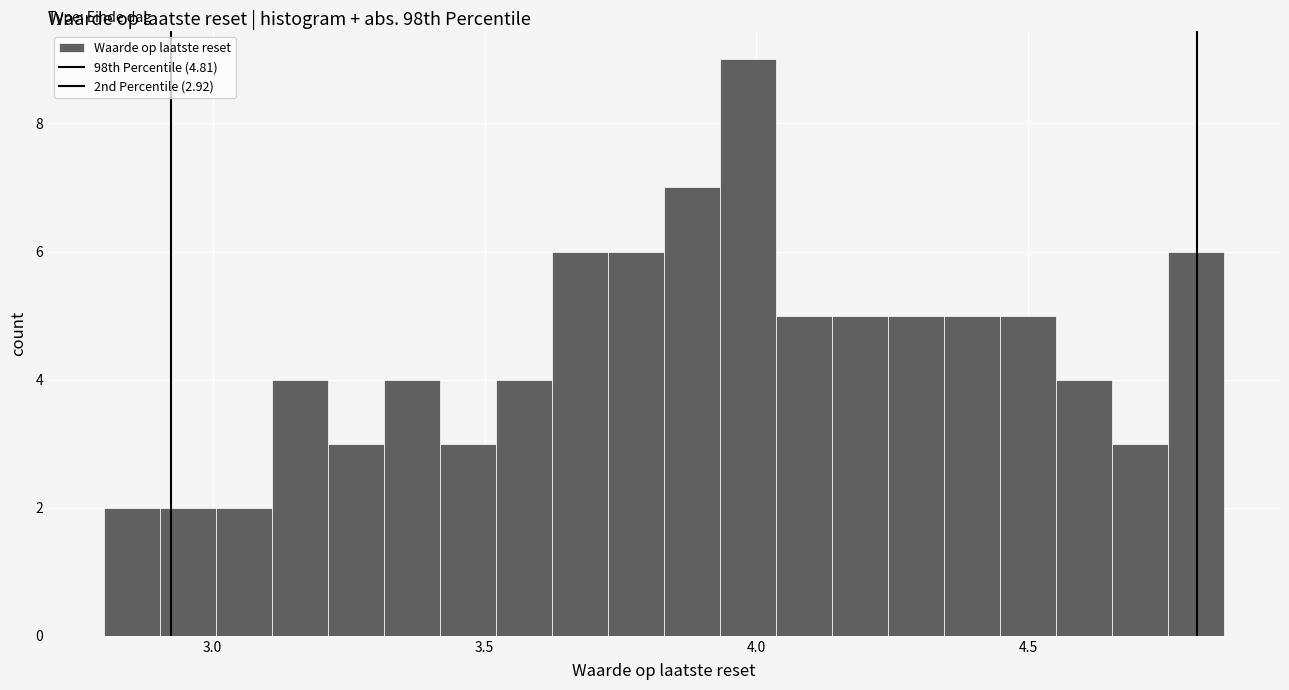

Around what value on the x-axis is the tallest bar? Give the approximate position of its centre, as read against the axis.

4.00